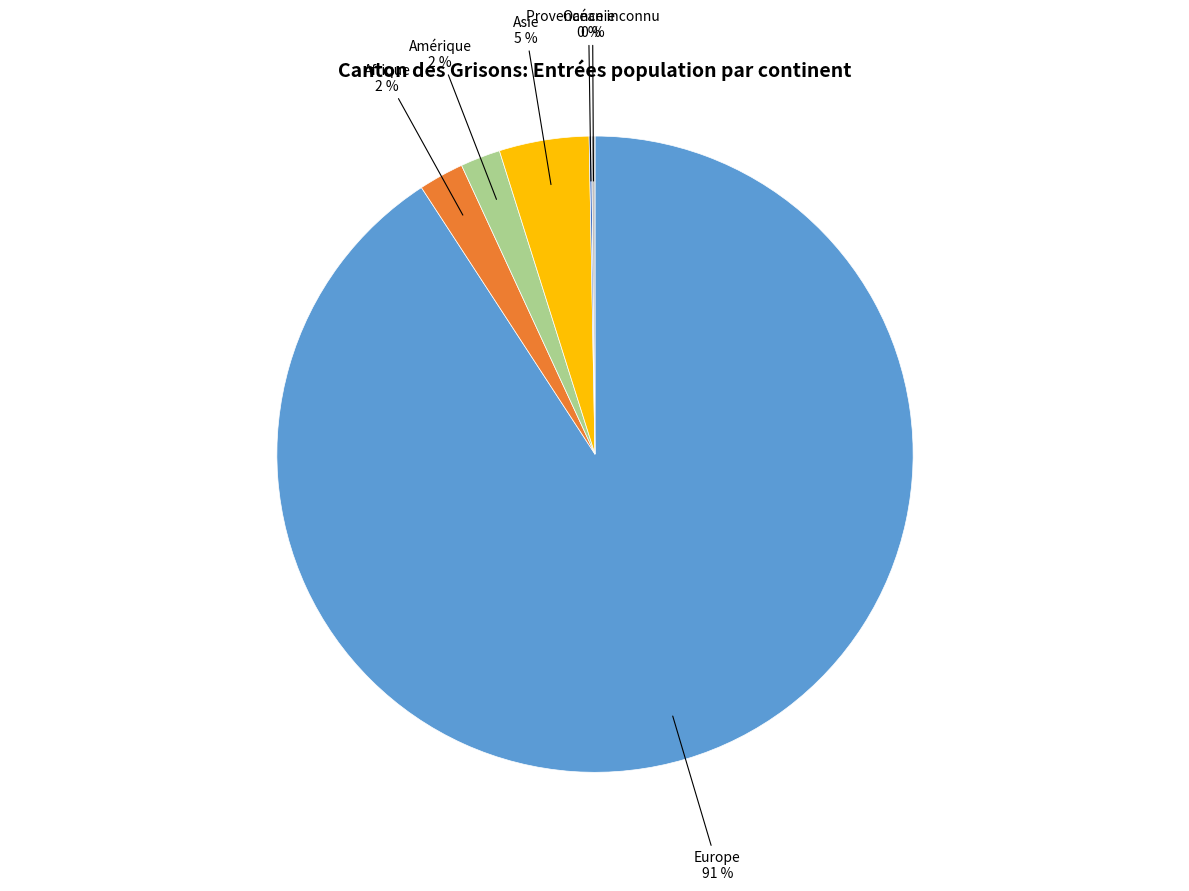

To the nearest percent, what is the difference between the largest and smallest slice percentages?

91%